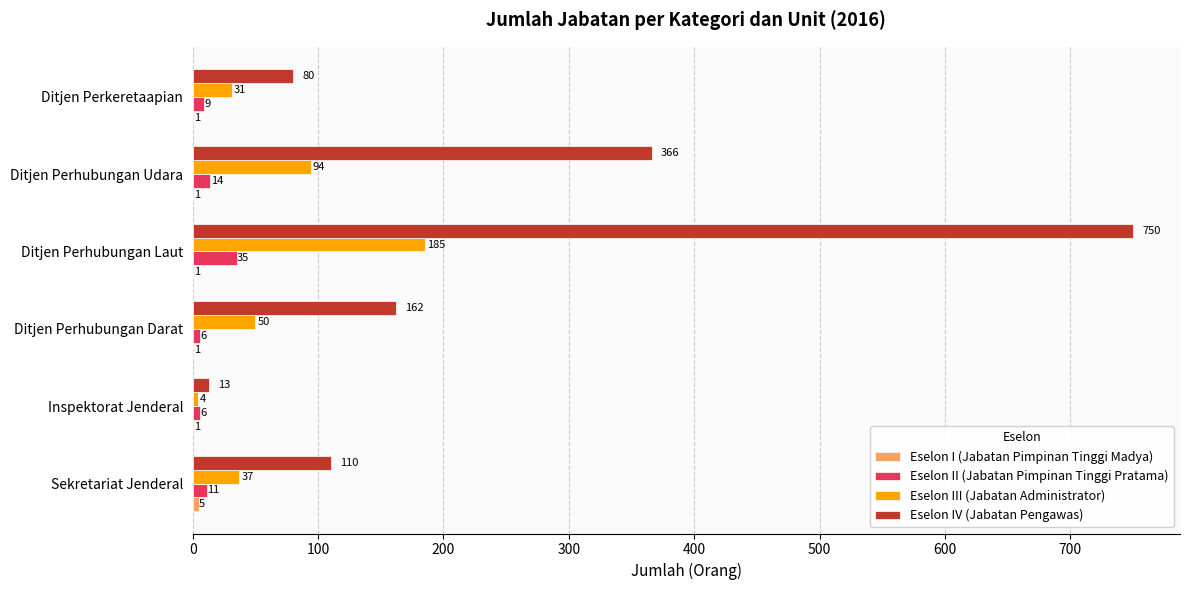

Which series changed the most between Ditjen Perhubungan Darat and Ditjen Perkeretaapian?

Eselon IV (Jabatan Pengawas)